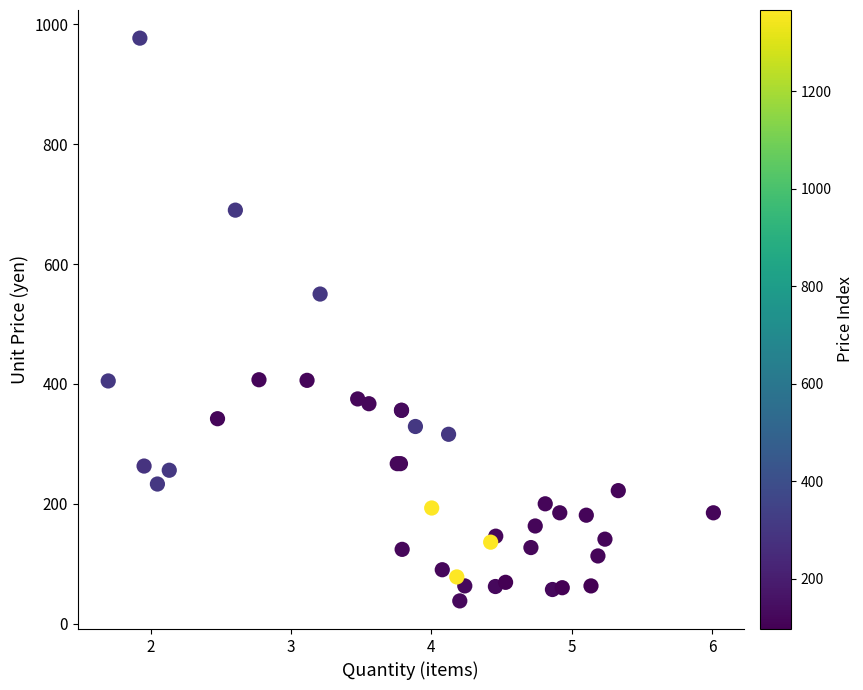

What Y value in the scatter plot is closest to 507?

550